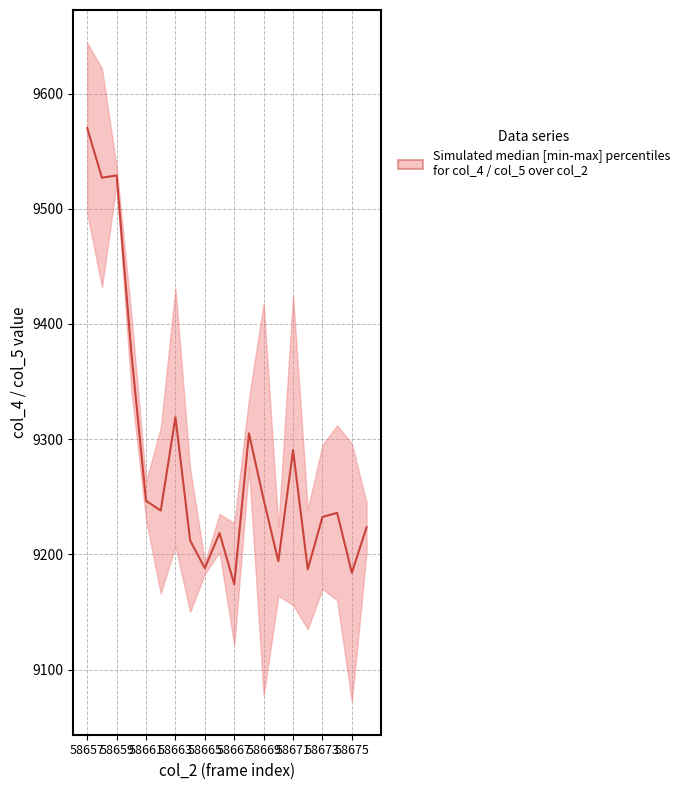

The chart shows a value of 5667.8 at 58671. True or false?

False